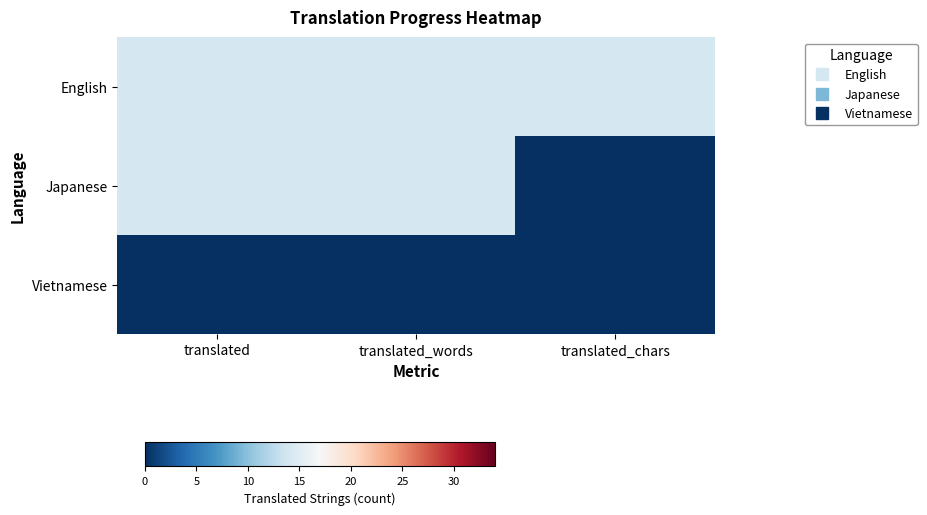

List the series in order of their overall mean, lowest first.

Vietnamese, Japanese, English